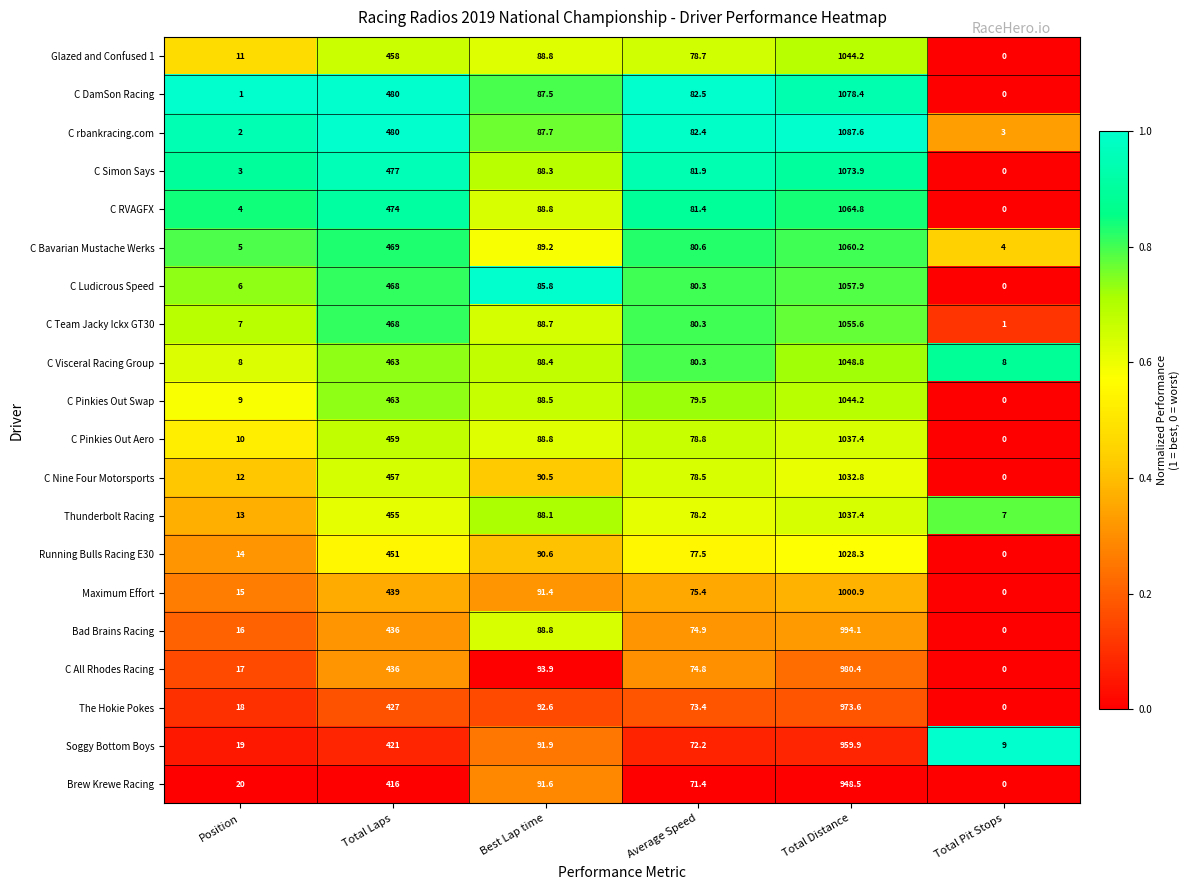

What value does the Running Bulls Racing E30 series have at Total Distance?

1028.3